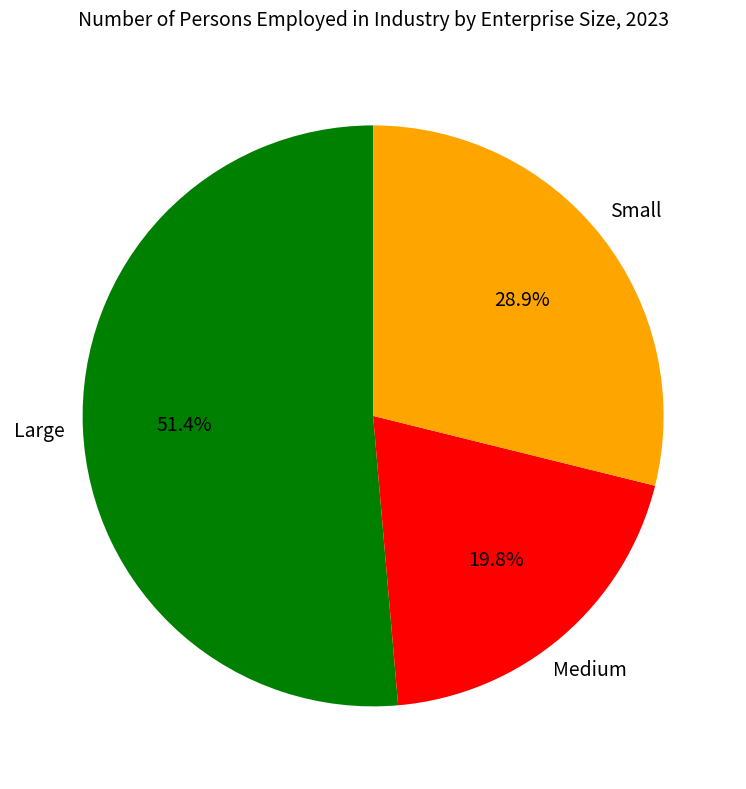

How many segments does this pie chart have?

3